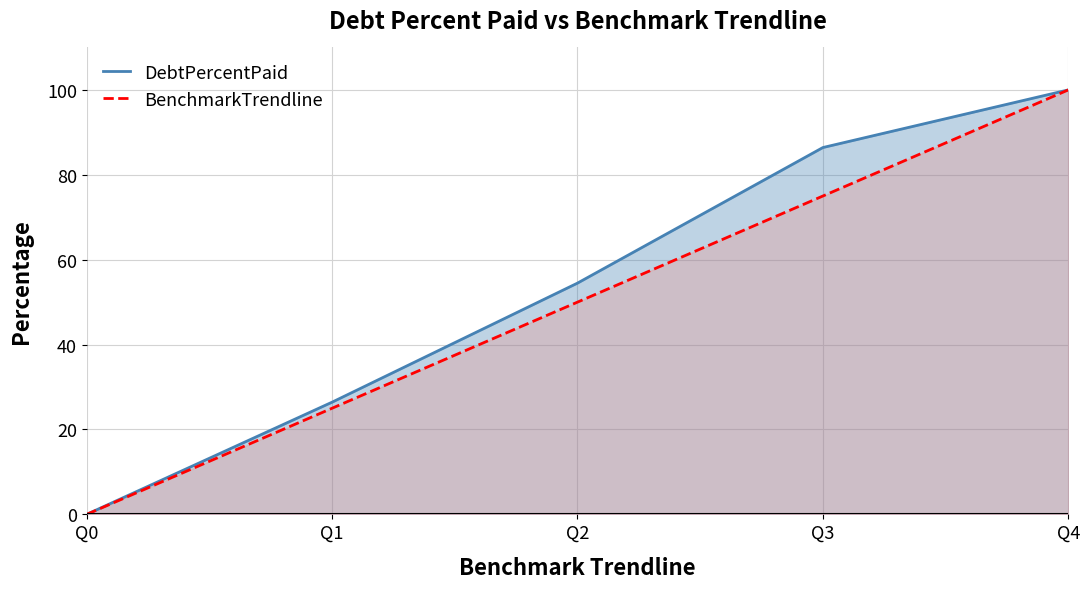

What are all the series names shown in the legend?

DebtPercentPaid, BenchmarkTrendline